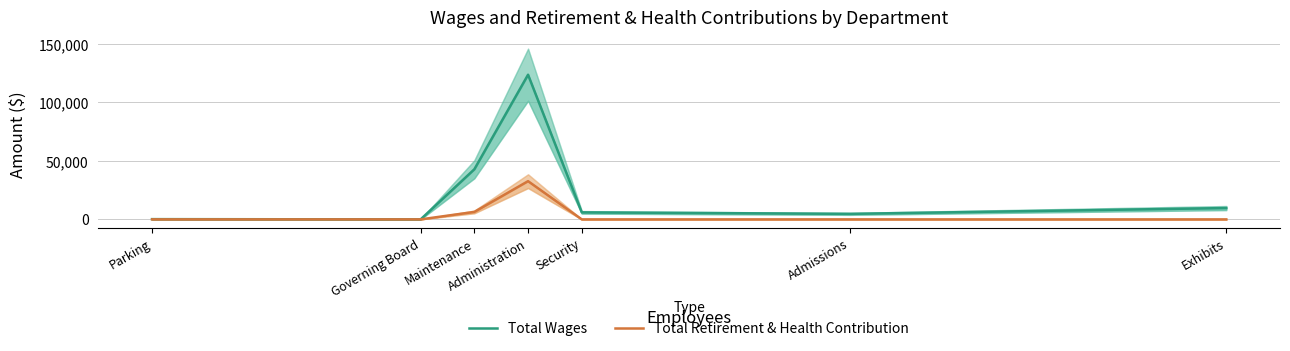

Reading left to right, what are all the values shown in this chart?

Total Wages: Parking=200	Governing Board=0	Maintenance=42844	Administration=123683	Security=5988	Admissions=4722	Exhibits=9683
Total Retirement & Health Contribution: Parking=0	Governing Board=0	Maintenance=6382	Administration=32669	Security=0	Admissions=0	Exhibits=0